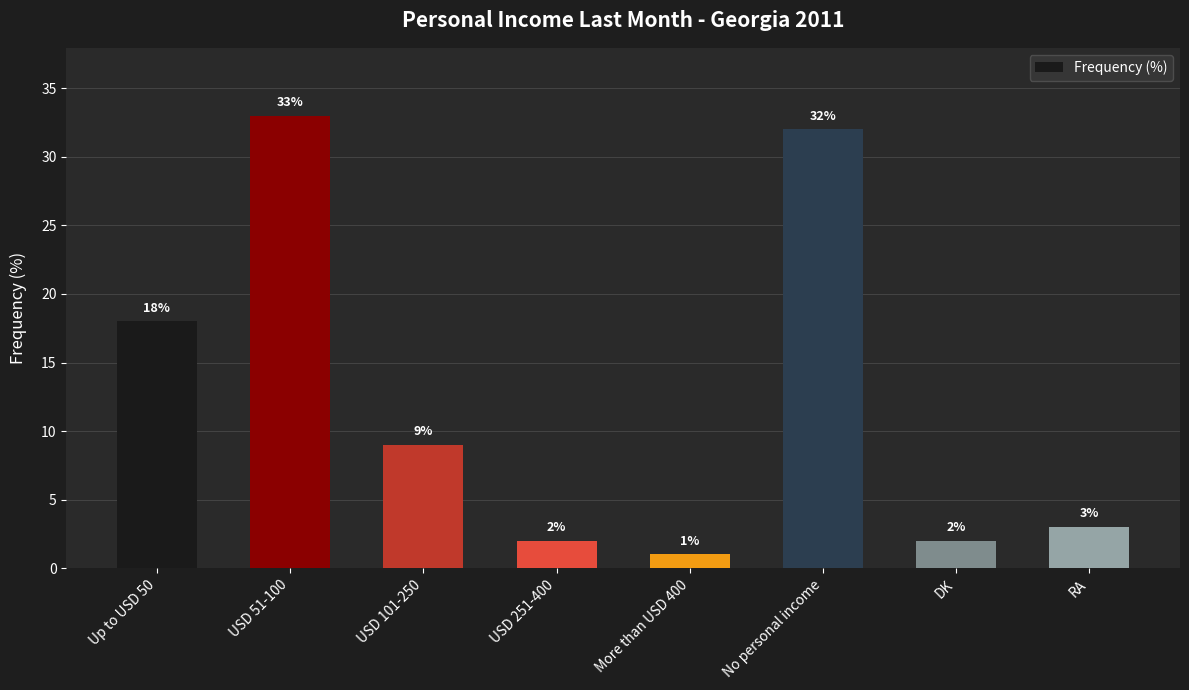

Is it true that the value at USD 101-250 is 14?

False